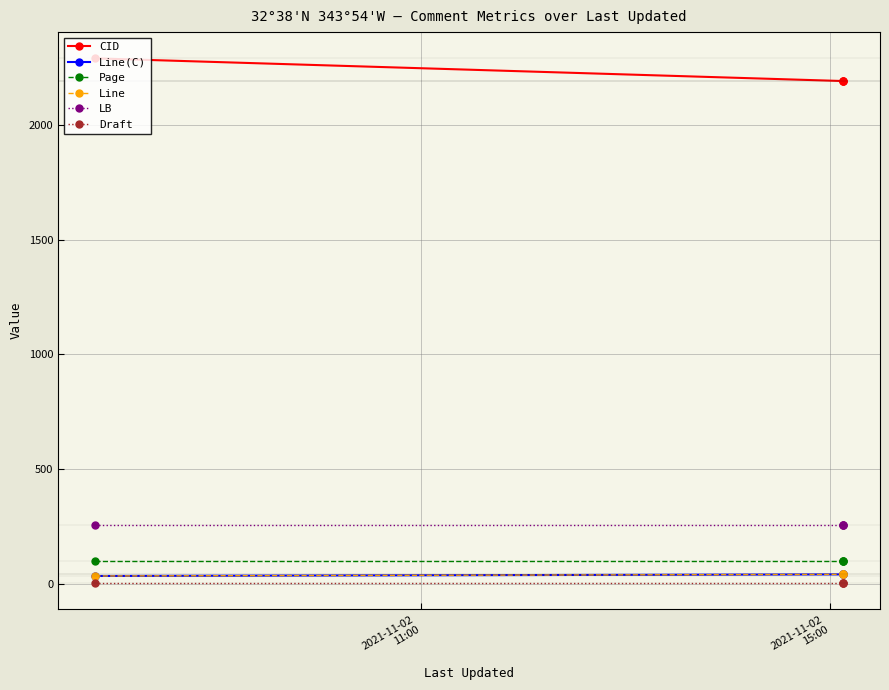

What is the lowest value of the Line series?

33